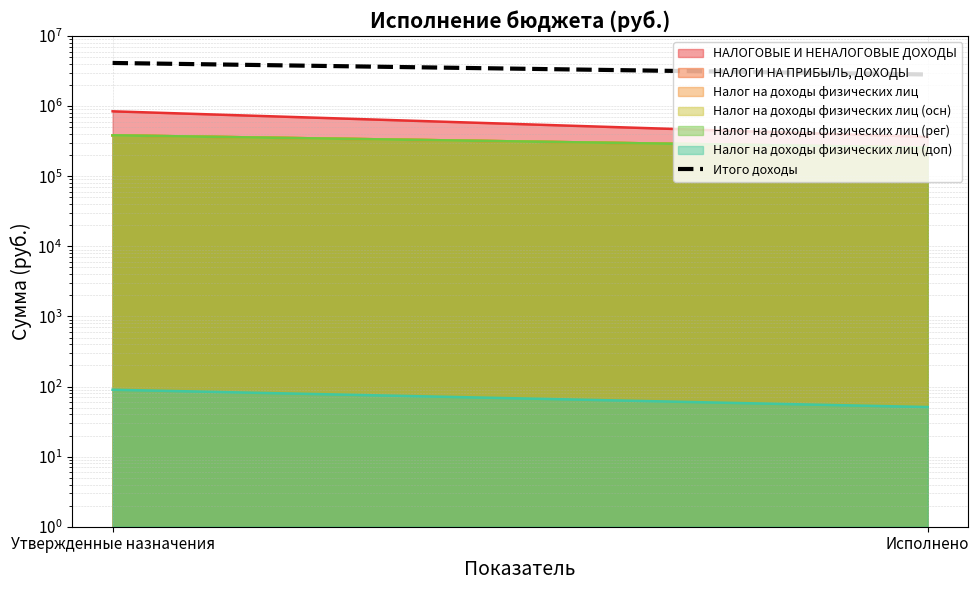

What is the sum of the values at Утвержденные назначения and Исполнено?

6956753.1